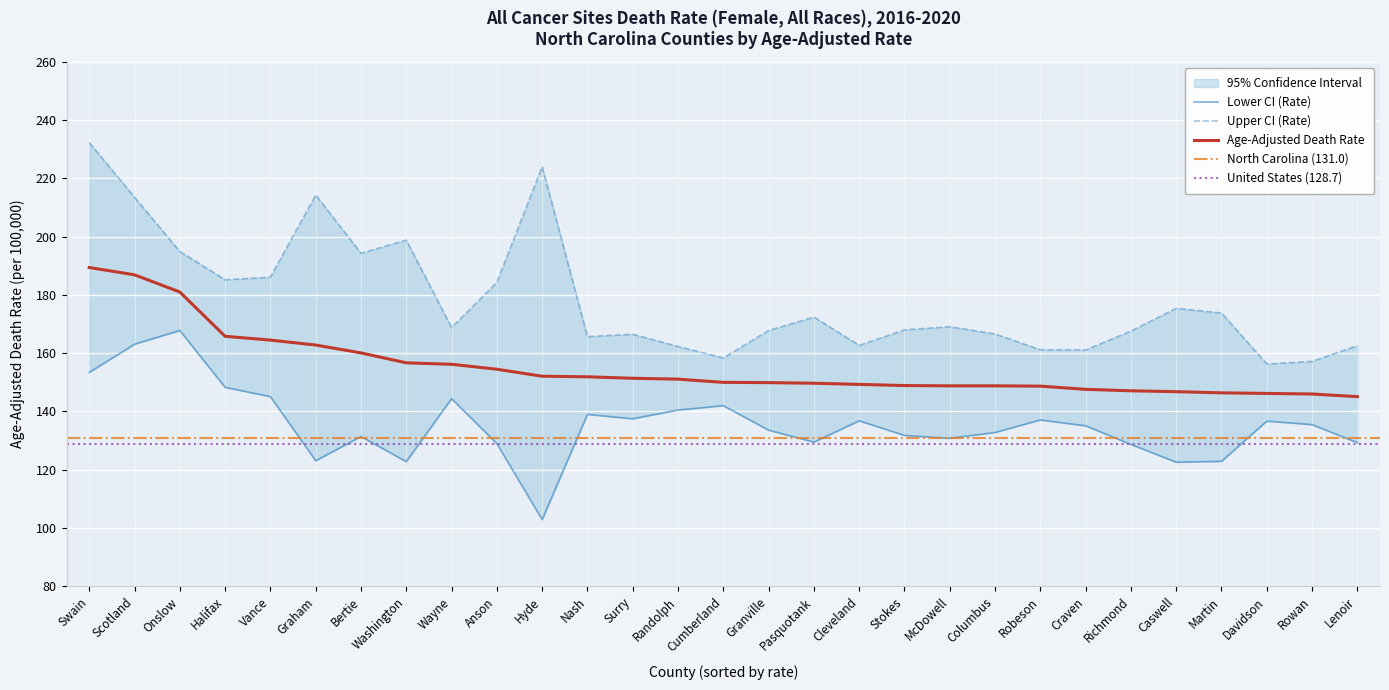

List the series in order of their peak value, lowest first.

Lower CI (Rate), Age-Adjusted Death Rate, Upper CI (Rate)